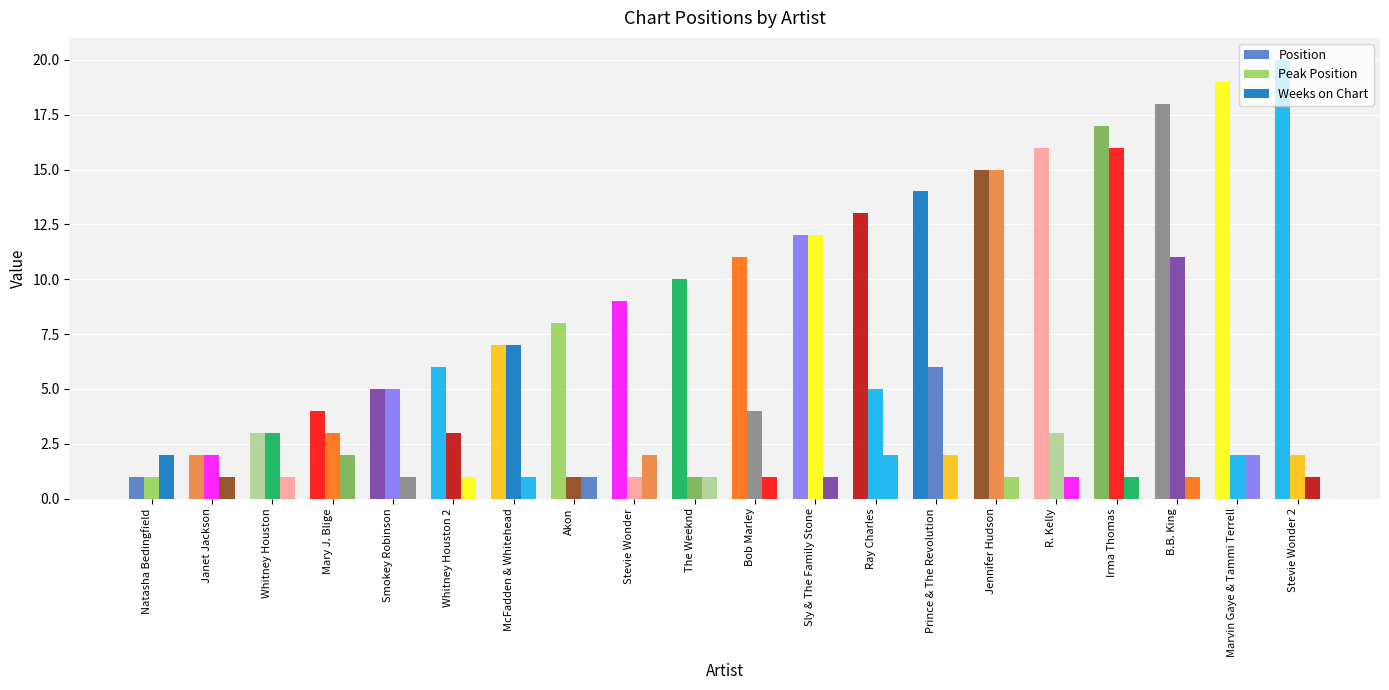

Reading right to left, transcribe all the data shown in this chart.

Position: Stevie Wonder 2=20	Marvin Gaye & Tammi Terrell=19	B.B. King=18	Irma Thomas=17	R. Kelly=16	Jennifer Hudson=15	Prince & The Revolution=14	Ray Charles=13	Sly & The Family Stone=12	Bob Marley=11	The Weeknd=10	Stevie Wonder=9	Akon=8	McFadden & Whitehead=7	Whitney Houston 2=6	Smokey Robinson=5	Mary J. Blige=4	Whitney Houston=3	Janet Jackson=2	Natasha Bedingfield=1
Peak Position: Stevie Wonder 2=2	Marvin Gaye & Tammi Terrell=2	B.B. King=11	Irma Thomas=16	R. Kelly=3	Jennifer Hudson=15	Prince & The Revolution=6	Ray Charles=5	Sly & The Family Stone=12	Bob Marley=4	The Weeknd=1	Stevie Wonder=1	Akon=1	McFadden & Whitehead=7	Whitney Houston 2=3	Smokey Robinson=5	Mary J. Blige=3	Whitney Houston=3	Janet Jackson=2	Natasha Bedingfield=1
Weeks on Chart: Stevie Wonder 2=1	Marvin Gaye & Tammi Terrell=2	B.B. King=1	Irma Thomas=1	R. Kelly=1	Jennifer Hudson=1	Prince & The Revolution=2	Ray Charles=2	Sly & The Family Stone=1	Bob Marley=1	The Weeknd=1	Stevie Wonder=2	Akon=1	McFadden & Whitehead=1	Whitney Houston 2=1	Smokey Robinson=1	Mary J. Blige=2	Whitney Houston=1	Janet Jackson=1	Natasha Bedingfield=2